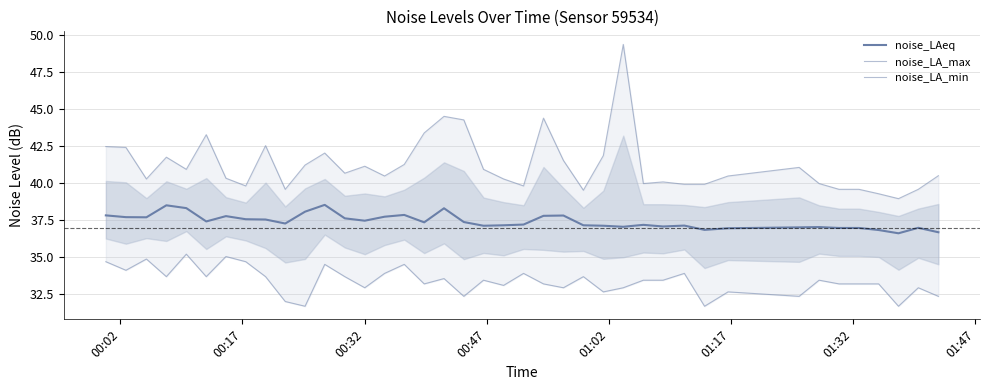

What is the difference between the second highest and second lowest values in the noise_LAeq series?

1.8